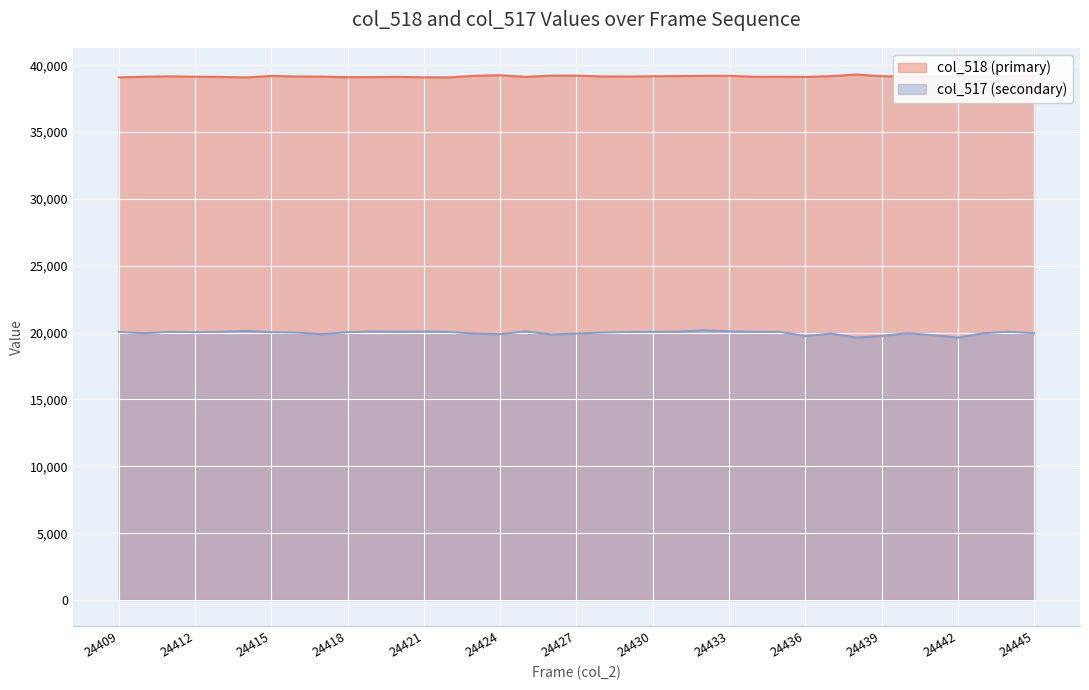

True or false: col_517 and col_518 cross at least once.

False